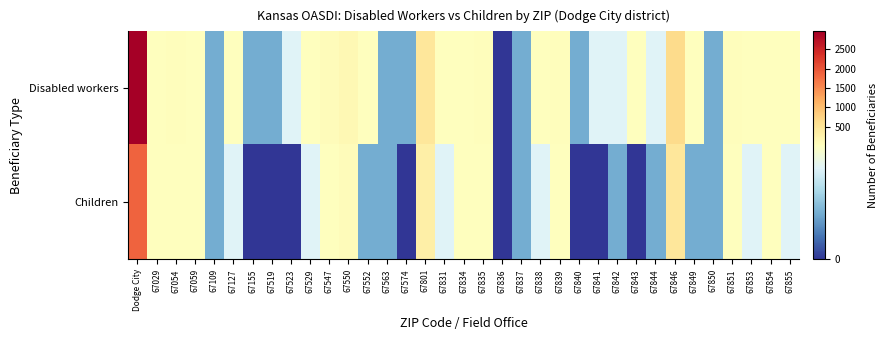

What is the total value across all series at 67519?

5